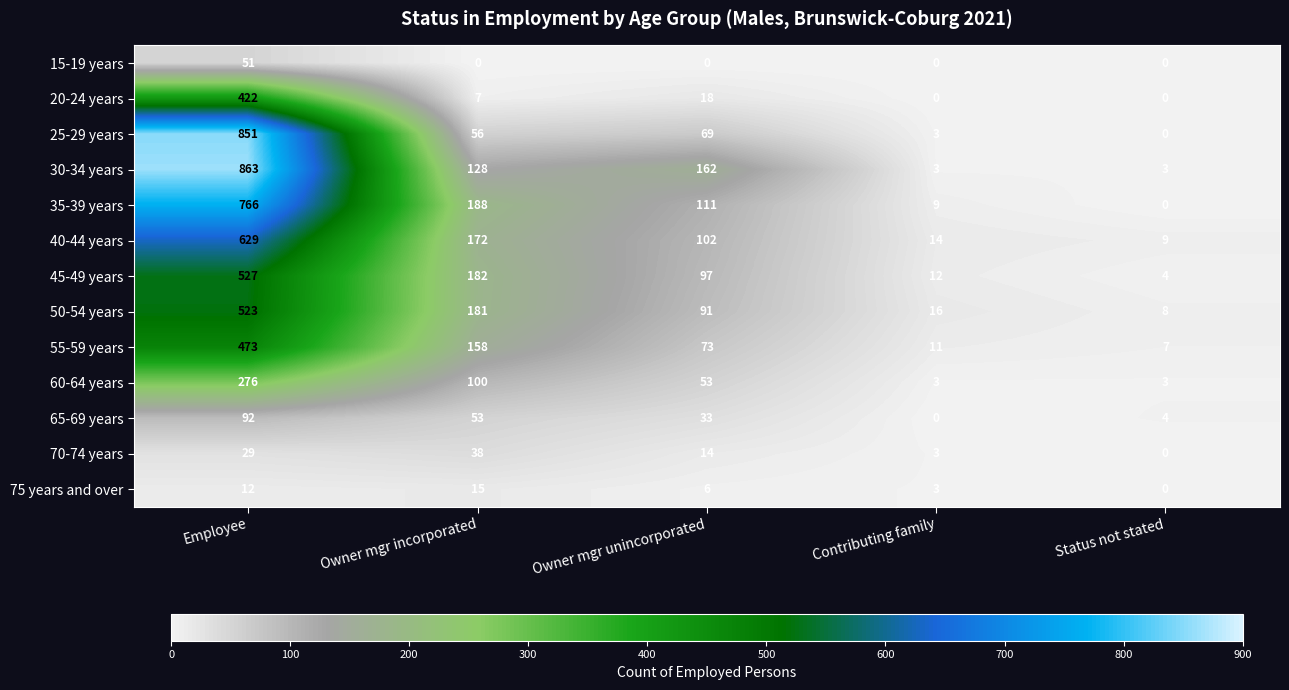

True or false: 65-69 years has a value of 18 at Owner mgr unincorporated.

False